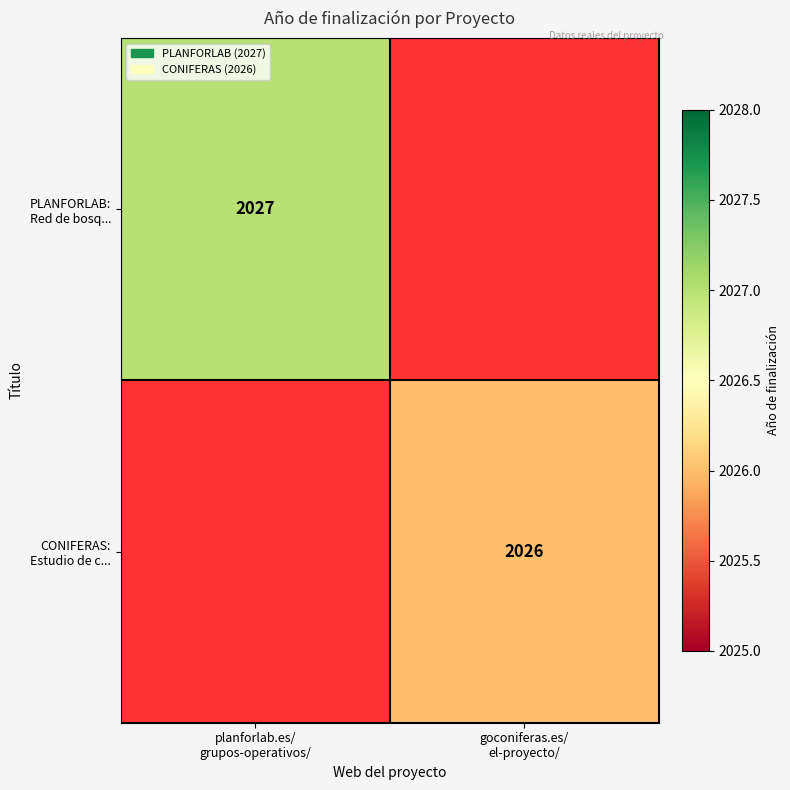

Which series changed the most between planforlab.es/ grupos-operativos/ and goconiferas.es/ el-proyecto/?

PLANFORLAB: Red de bosq...